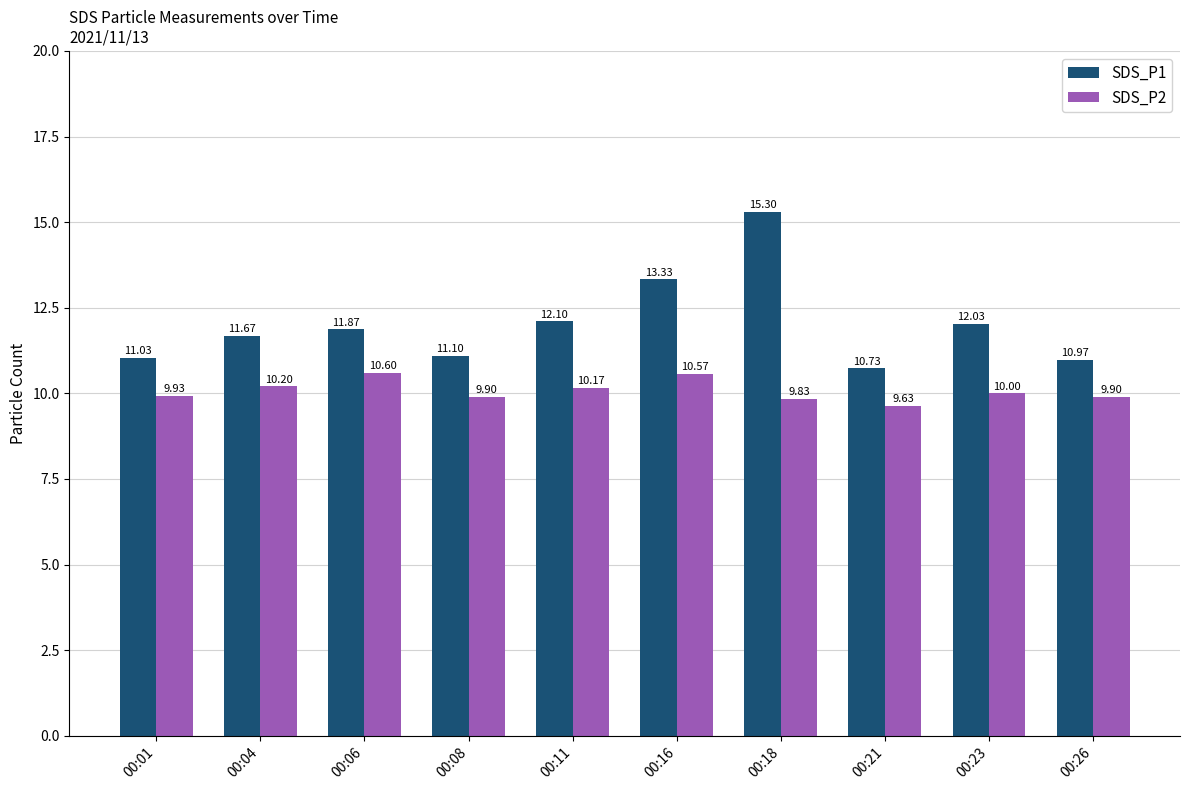

What is the spread (max minus min) of values at 00:21?

1.1